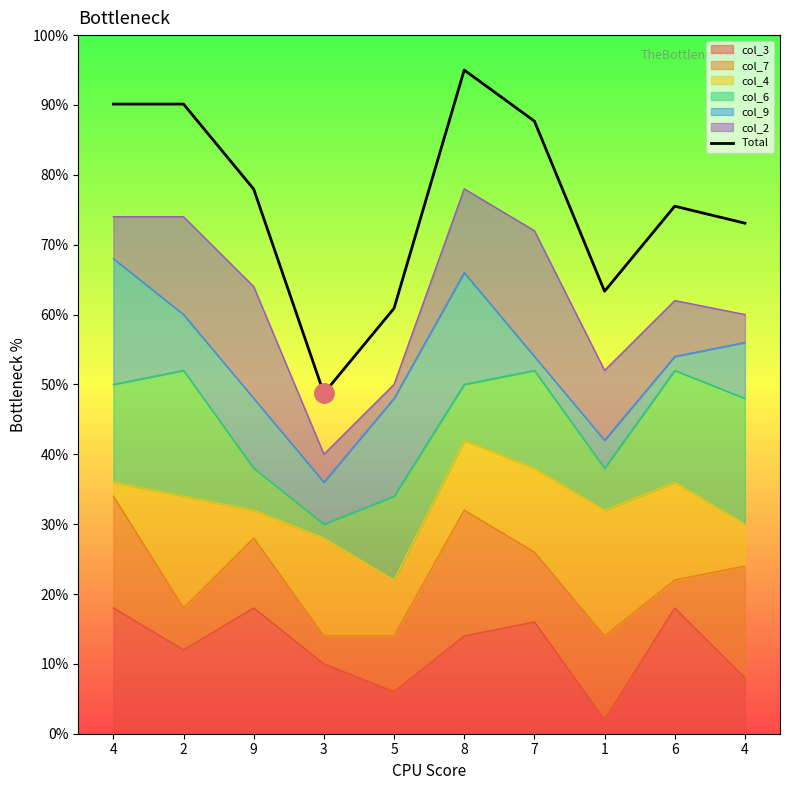

Where is the data nearest to the value 71?

4